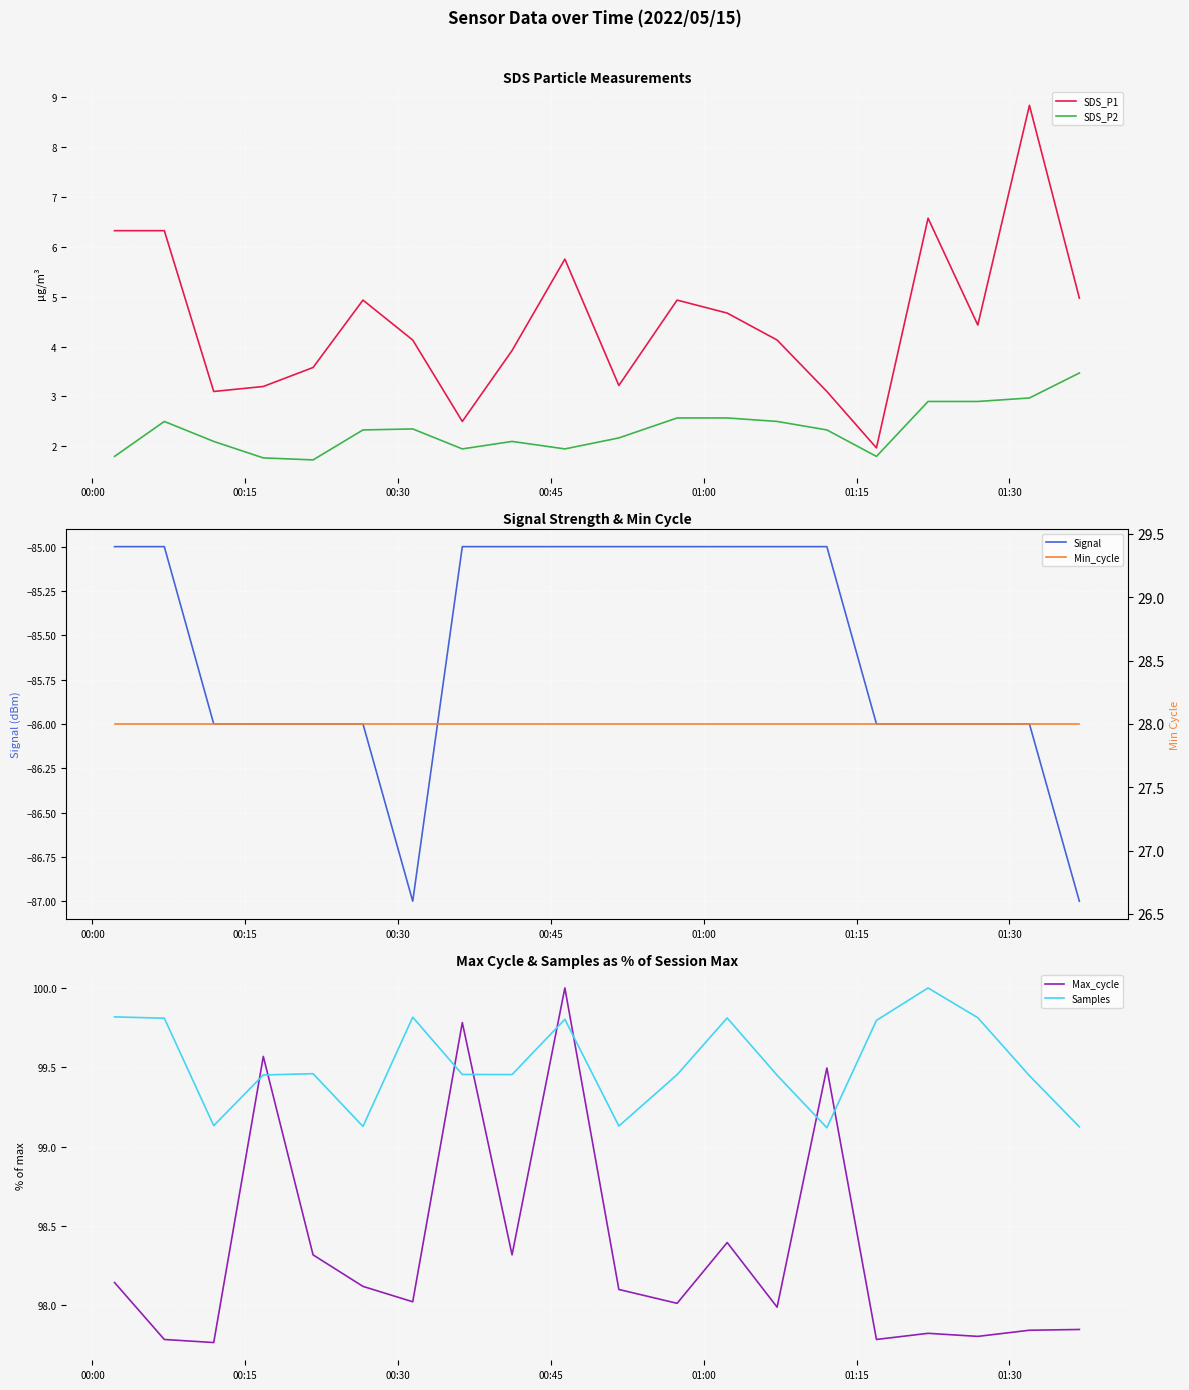

Count the number of categories in the chart.

20